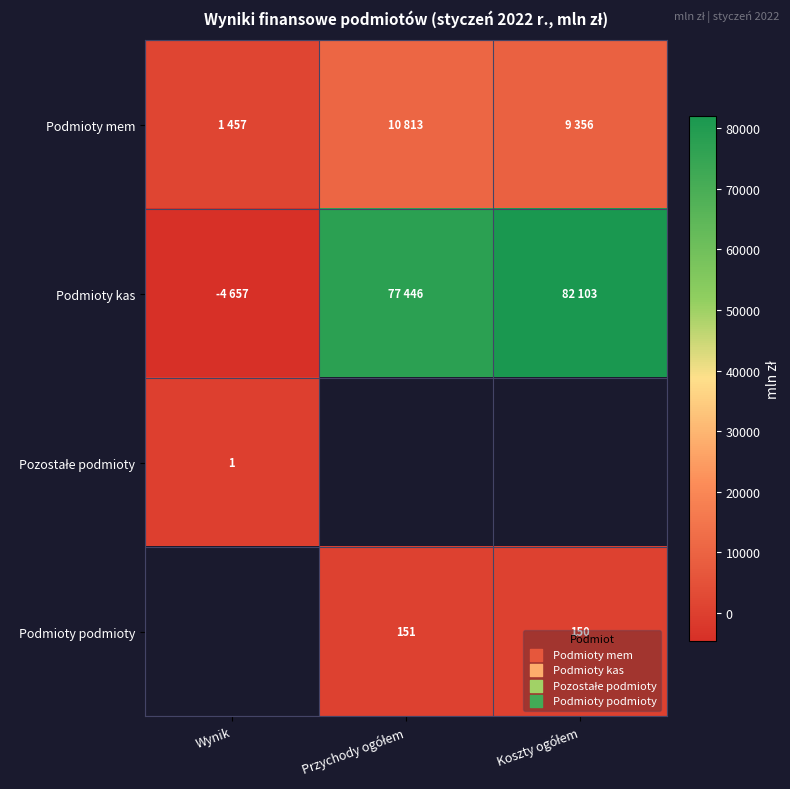

True or false: Podmioty podmioty has a value of 93.1 at Koszty ogółem.

False